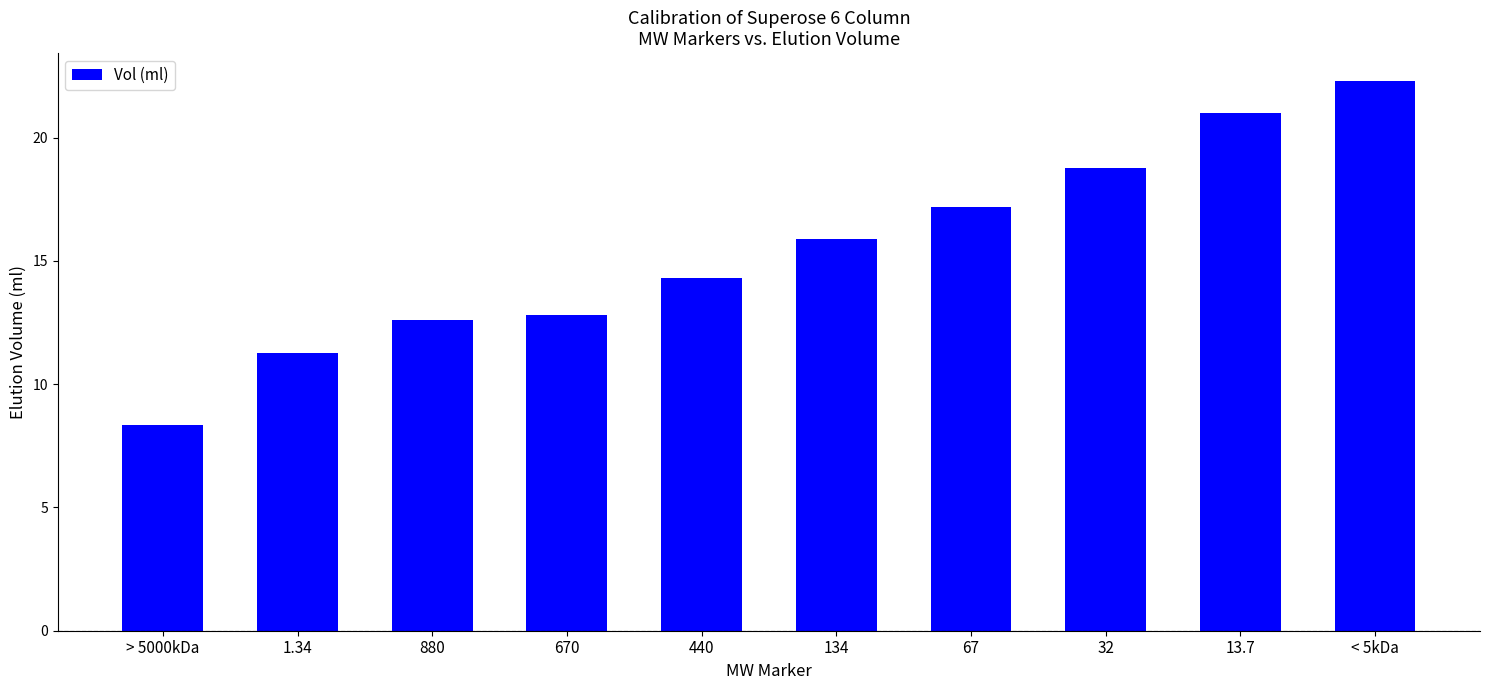

Rank the categories by value from lowest to highest.

> 5000kDa, 1.34, 880, 670, 440, 134, 67, 32, 13.7, < 5kDa